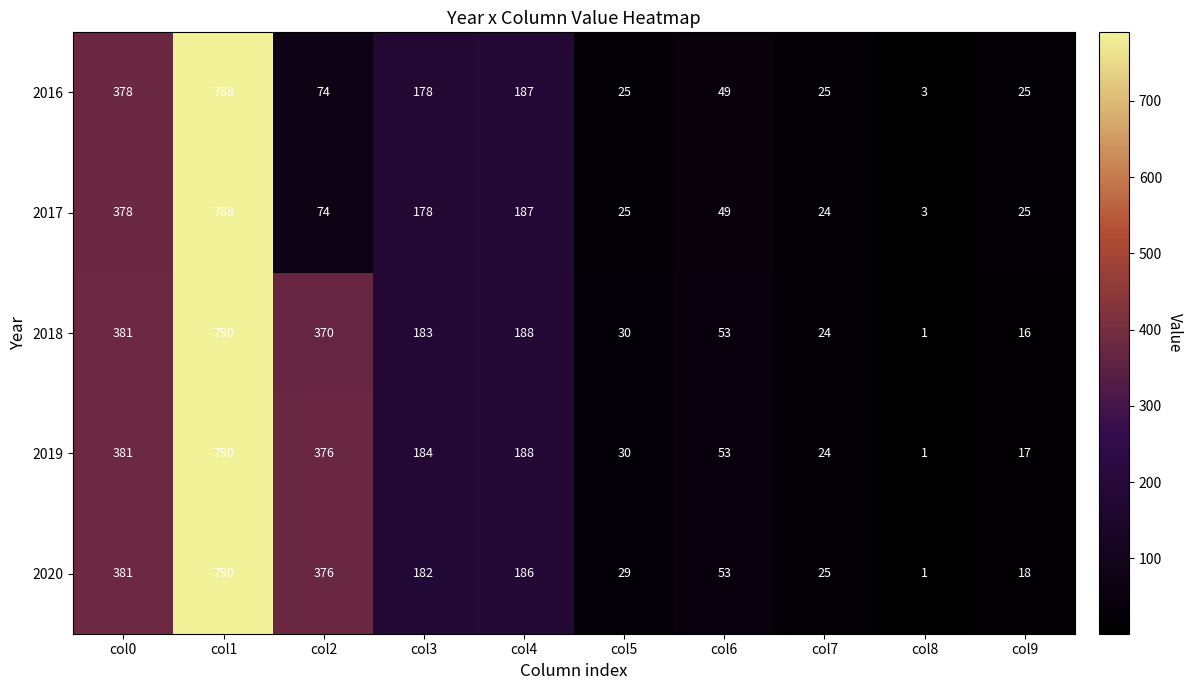

What is the average value of the 2017 series?

173